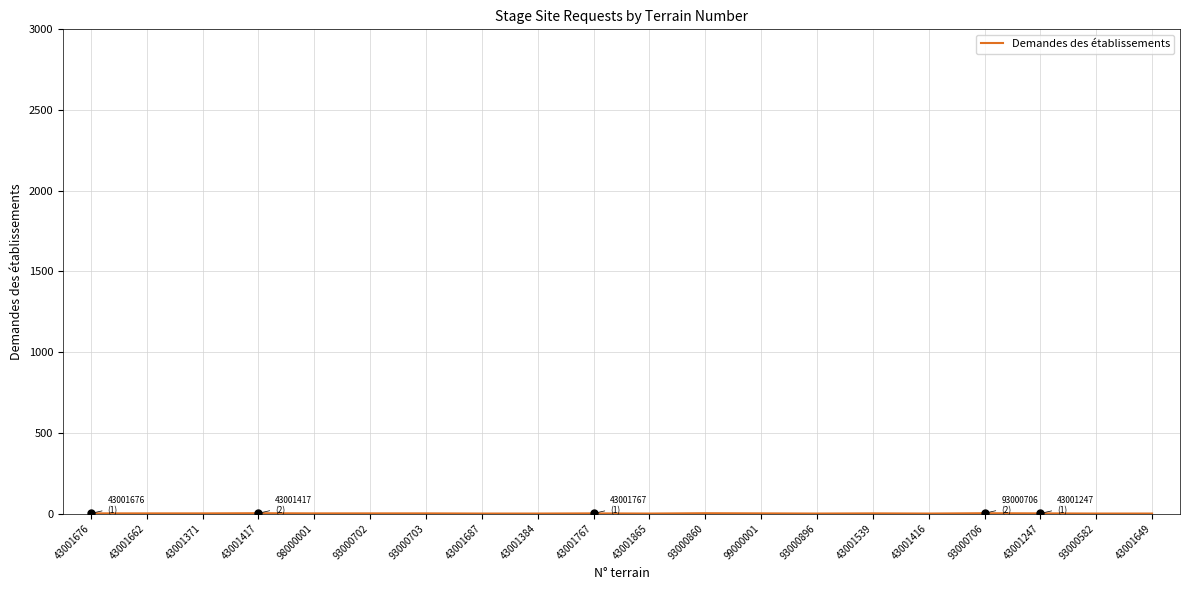

True or false: the data shows 0 at 93000896.

True